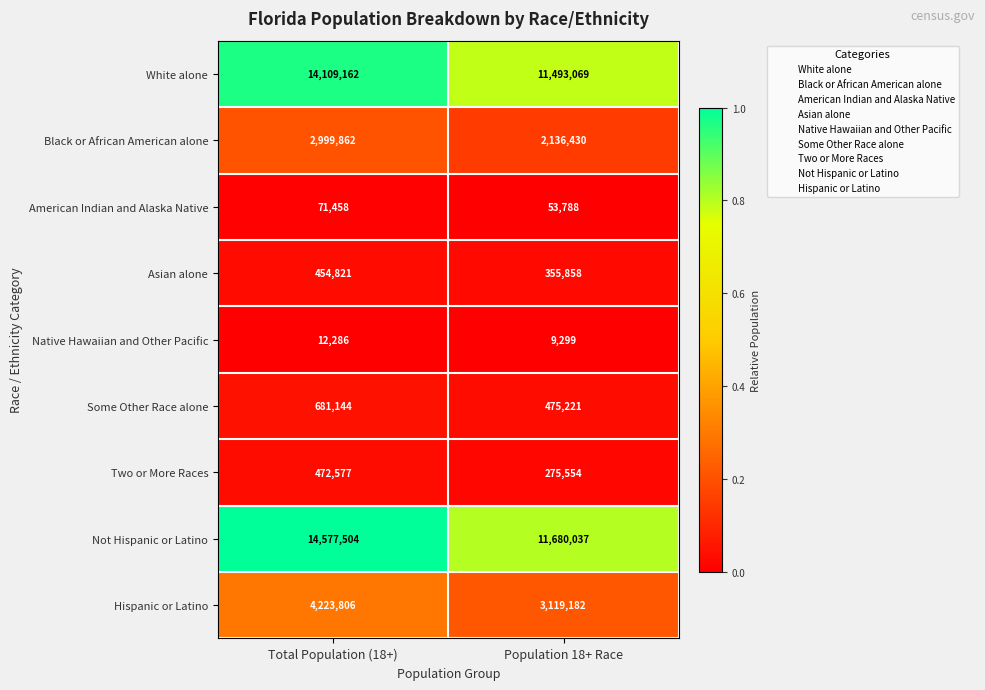

At which category is the sum across all series the highest?

Total Population (18+)